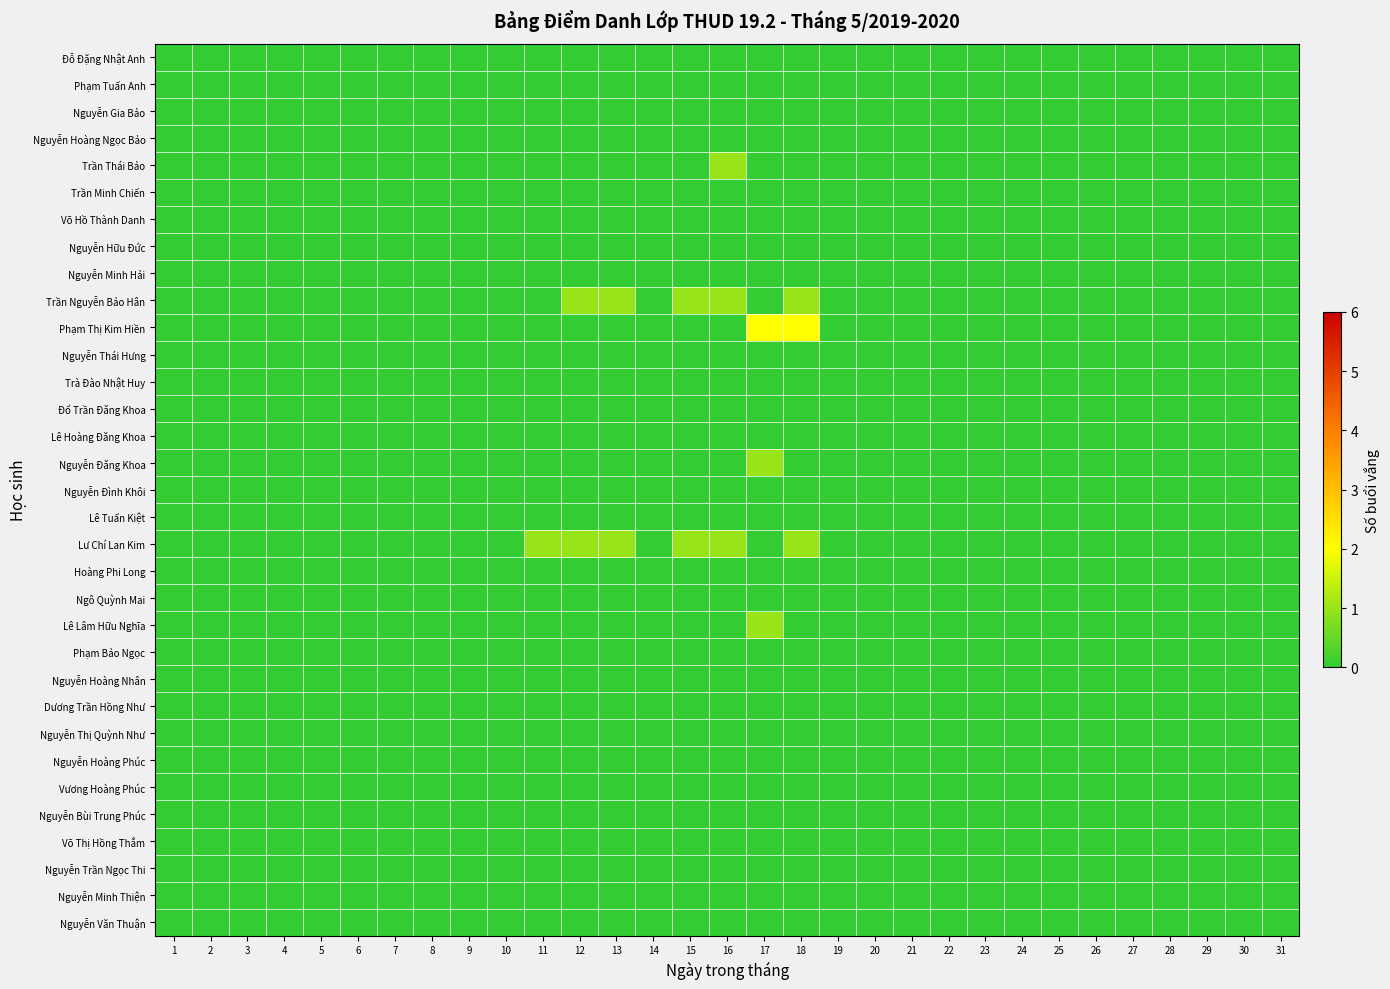

Reading right to left, transcribe all the data shown in this chart.

Đỗ Đặng Nhật Anh: 31=0	30=0	29=0	28=0	27=0	26=0	25=0	24=0	23=0	22=0	21=0	20=0	19=0	18=0	17=0	16=0	15=0	14=0	13=0	12=0	11=0	10=0	9=0	8=0	7=0	6=0	5=0	4=0	3=0	2=0	1=0
Phạm Tuấn Anh: 31=0	30=0	29=0	28=0	27=0	26=0	25=0	24=0	23=0	22=0	21=0	20=0	19=0	18=0	17=0	16=0	15=0	14=0	13=0	12=0	11=0	10=0	9=0	8=0	7=0	6=0	5=0	4=0	3=0	2=0	1=0
Nguyễn Gia Bảo: 31=0	30=0	29=0	28=0	27=0	26=0	25=0	24=0	23=0	22=0	21=0	20=0	19=0	18=0	17=0	16=0	15=0	14=0	13=0	12=0	11=0	10=0	9=0	8=0	7=0	6=0	5=0	4=0	3=0	2=0	1=0
Nguyễn Hoàng Ngọc Bảo: 31=0	30=0	29=0	28=0	27=0	26=0	25=0	24=0	23=0	22=0	21=0	20=0	19=0	18=0	17=0	16=0	15=0	14=0	13=0	12=0	11=0	10=0	9=0	8=0	7=0	6=0	5=0	4=0	3=0	2=0	1=0
Trần Thái Bảo: 31=0	30=0	29=0	28=0	27=0	26=0	25=0	24=0	23=0	22=0	21=0	20=0	19=0	18=0	17=0	16=1	15=0	14=0	13=0	12=0	11=0	10=0	9=0	8=0	7=0	6=0	5=0	4=0	3=0	2=0	1=0
Trần Minh Chiến: 31=0	30=0	29=0	28=0	27=0	26=0	25=0	24=0	23=0	22=0	21=0	20=0	19=0	18=0	17=0	16=0	15=0	14=0	13=0	12=0	11=0	10=0	9=0	8=0	7=0	6=0	5=0	4=0	3=0	2=0	1=0
Võ Hồ Thành Danh: 31=0	30=0	29=0	28=0	27=0	26=0	25=0	24=0	23=0	22=0	21=0	20=0	19=0	18=0	17=0	16=0	15=0	14=0	13=0	12=0	11=0	10=0	9=0	8=0	7=0	6=0	5=0	4=0	3=0	2=0	1=0
Nguyễn Hữu Đức: 31=0	30=0	29=0	28=0	27=0	26=0	25=0	24=0	23=0	22=0	21=0	20=0	19=0	18=0	17=0	16=0	15=0	14=0	13=0	12=0	11=0	10=0	9=0	8=0	7=0	6=0	5=0	4=0	3=0	2=0	1=0
Nguyễn Minh Hải: 31=0	30=0	29=0	28=0	27=0	26=0	25=0	24=0	23=0	22=0	21=0	20=0	19=0	18=0	17=0	16=0	15=0	14=0	13=0	12=0	11=0	10=0	9=0	8=0	7=0	6=0	5=0	4=0	3=0	2=0	1=0
Trần Nguyễn Bảo Hân: 31=0	30=0	29=0	28=0	27=0	26=0	25=0	24=0	23=0	22=0	21=0	20=0	19=0	18=1	17=0	16=1	15=1	14=0	13=1	12=1	11=0	10=0	9=0	8=0	7=0	6=0	5=0	4=0	3=0	2=0	1=0
Phạm Thị Kim Hiền: 31=0	30=0	29=0	28=0	27=0	26=0	25=0	24=0	23=0	22=0	21=0	20=0	19=0	18=2	17=2	16=0	15=0	14=0	13=0	12=0	11=0	10=0	9=0	8=0	7=0	6=0	5=0	4=0	3=0	2=0	1=0
Nguyễn Thái Hưng: 31=0	30=0	29=0	28=0	27=0	26=0	25=0	24=0	23=0	22=0	21=0	20=0	19=0	18=0	17=0	16=0	15=0	14=0	13=0	12=0	11=0	10=0	9=0	8=0	7=0	6=0	5=0	4=0	3=0	2=0	1=0
Trà Đào Nhật Huy: 31=0	30=0	29=0	28=0	27=0	26=0	25=0	24=0	23=0	22=0	21=0	20=0	19=0	18=0	17=0	16=0	15=0	14=0	13=0	12=0	11=0	10=0	9=0	8=0	7=0	6=0	5=0	4=0	3=0	2=0	1=0
Đổ Trần Đăng Khoa: 31=0	30=0	29=0	28=0	27=0	26=0	25=0	24=0	23=0	22=0	21=0	20=0	19=0	18=0	17=0	16=0	15=0	14=0	13=0	12=0	11=0	10=0	9=0	8=0	7=0	6=0	5=0	4=0	3=0	2=0	1=0
Lê Hoàng Đăng Khoa: 31=0	30=0	29=0	28=0	27=0	26=0	25=0	24=0	23=0	22=0	21=0	20=0	19=0	18=0	17=0	16=0	15=0	14=0	13=0	12=0	11=0	10=0	9=0	8=0	7=0	6=0	5=0	4=0	3=0	2=0	1=0
Nguyễn Đăng Khoa: 31=0	30=0	29=0	28=0	27=0	26=0	25=0	24=0	23=0	22=0	21=0	20=0	19=0	18=0	17=1	16=0	15=0	14=0	13=0	12=0	11=0	10=0	9=0	8=0	7=0	6=0	5=0	4=0	3=0	2=0	1=0
Nguyễn Đình Khôi: 31=0	30=0	29=0	28=0	27=0	26=0	25=0	24=0	23=0	22=0	21=0	20=0	19=0	18=0	17=0	16=0	15=0	14=0	13=0	12=0	11=0	10=0	9=0	8=0	7=0	6=0	5=0	4=0	3=0	2=0	1=0
Lê Tuấn Kiệt: 31=0	30=0	29=0	28=0	27=0	26=0	25=0	24=0	23=0	22=0	21=0	20=0	19=0	18=0	17=0	16=0	15=0	14=0	13=0	12=0	11=0	10=0	9=0	8=0	7=0	6=0	5=0	4=0	3=0	2=0	1=0
Lư Chí Lan Kim: 31=0	30=0	29=0	28=0	27=0	26=0	25=0	24=0	23=0	22=0	21=0	20=0	19=0	18=1	17=0	16=1	15=1	14=0	13=1	12=1	11=1	10=0	9=0	8=0	7=0	6=0	5=0	4=0	3=0	2=0	1=0
Hoàng Phi Long: 31=0	30=0	29=0	28=0	27=0	26=0	25=0	24=0	23=0	22=0	21=0	20=0	19=0	18=0	17=0	16=0	15=0	14=0	13=0	12=0	11=0	10=0	9=0	8=0	7=0	6=0	5=0	4=0	3=0	2=0	1=0
Ngô Quỳnh Mai: 31=0	30=0	29=0	28=0	27=0	26=0	25=0	24=0	23=0	22=0	21=0	20=0	19=0	18=0	17=0	16=0	15=0	14=0	13=0	12=0	11=0	10=0	9=0	8=0	7=0	6=0	5=0	4=0	3=0	2=0	1=0
Lê Lâm Hữu Nghĩa: 31=0	30=0	29=0	28=0	27=0	26=0	25=0	24=0	23=0	22=0	21=0	20=0	19=0	18=0	17=1	16=0	15=0	14=0	13=0	12=0	11=0	10=0	9=0	8=0	7=0	6=0	5=0	4=0	3=0	2=0	1=0
Phạm Bảo Ngọc: 31=0	30=0	29=0	28=0	27=0	26=0	25=0	24=0	23=0	22=0	21=0	20=0	19=0	18=0	17=0	16=0	15=0	14=0	13=0	12=0	11=0	10=0	9=0	8=0	7=0	6=0	5=0	4=0	3=0	2=0	1=0
Nguyễn Hoàng Nhân: 31=0	30=0	29=0	28=0	27=0	26=0	25=0	24=0	23=0	22=0	21=0	20=0	19=0	18=0	17=0	16=0	15=0	14=0	13=0	12=0	11=0	10=0	9=0	8=0	7=0	6=0	5=0	4=0	3=0	2=0	1=0
Dương Trần Hồng Như: 31=0	30=0	29=0	28=0	27=0	26=0	25=0	24=0	23=0	22=0	21=0	20=0	19=0	18=0	17=0	16=0	15=0	14=0	13=0	12=0	11=0	10=0	9=0	8=0	7=0	6=0	5=0	4=0	3=0	2=0	1=0
Nguyễn Thị Quỳnh Như: 31=0	30=0	29=0	28=0	27=0	26=0	25=0	24=0	23=0	22=0	21=0	20=0	19=0	18=0	17=0	16=0	15=0	14=0	13=0	12=0	11=0	10=0	9=0	8=0	7=0	6=0	5=0	4=0	3=0	2=0	1=0
Nguyễn Hoàng Phúc: 31=0	30=0	29=0	28=0	27=0	26=0	25=0	24=0	23=0	22=0	21=0	20=0	19=0	18=0	17=0	16=0	15=0	14=0	13=0	12=0	11=0	10=0	9=0	8=0	7=0	6=0	5=0	4=0	3=0	2=0	1=0
Vương Hoàng Phúc: 31=0	30=0	29=0	28=0	27=0	26=0	25=0	24=0	23=0	22=0	21=0	20=0	19=0	18=0	17=0	16=0	15=0	14=0	13=0	12=0	11=0	10=0	9=0	8=0	7=0	6=0	5=0	4=0	3=0	2=0	1=0
Nguyễn Bùi Trung Phúc: 31=0	30=0	29=0	28=0	27=0	26=0	25=0	24=0	23=0	22=0	21=0	20=0	19=0	18=0	17=0	16=0	15=0	14=0	13=0	12=0	11=0	10=0	9=0	8=0	7=0	6=0	5=0	4=0	3=0	2=0	1=0
Võ Thị Hồng Thắm: 31=0	30=0	29=0	28=0	27=0	26=0	25=0	24=0	23=0	22=0	21=0	20=0	19=0	18=0	17=0	16=0	15=0	14=0	13=0	12=0	11=0	10=0	9=0	8=0	7=0	6=0	5=0	4=0	3=0	2=0	1=0
Nguyễn Trần Ngọc Thi: 31=0	30=0	29=0	28=0	27=0	26=0	25=0	24=0	23=0	22=0	21=0	20=0	19=0	18=0	17=0	16=0	15=0	14=0	13=0	12=0	11=0	10=0	9=0	8=0	7=0	6=0	5=0	4=0	3=0	2=0	1=0
Nguyễn Minh Thiện: 31=0	30=0	29=0	28=0	27=0	26=0	25=0	24=0	23=0	22=0	21=0	20=0	19=0	18=0	17=0	16=0	15=0	14=0	13=0	12=0	11=0	10=0	9=0	8=0	7=0	6=0	5=0	4=0	3=0	2=0	1=0
Nguyễn Văn Thuận: 31=0	30=0	29=0	28=0	27=0	26=0	25=0	24=0	23=0	22=0	21=0	20=0	19=0	18=0	17=0	16=0	15=0	14=0	13=0	12=0	11=0	10=0	9=0	8=0	7=0	6=0	5=0	4=0	3=0	2=0	1=0